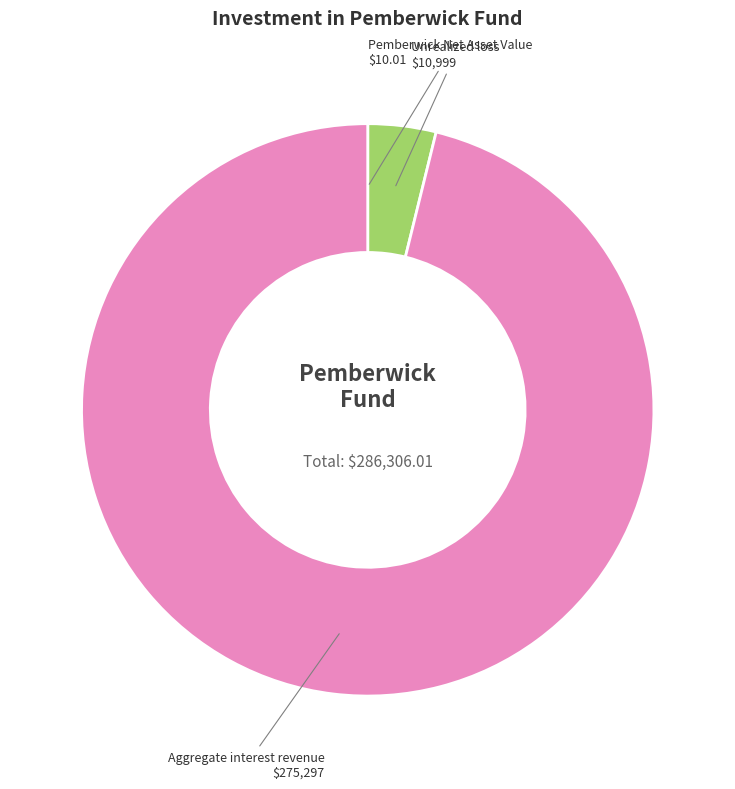

Is there any slice that represents more than half of the pie?

Yes